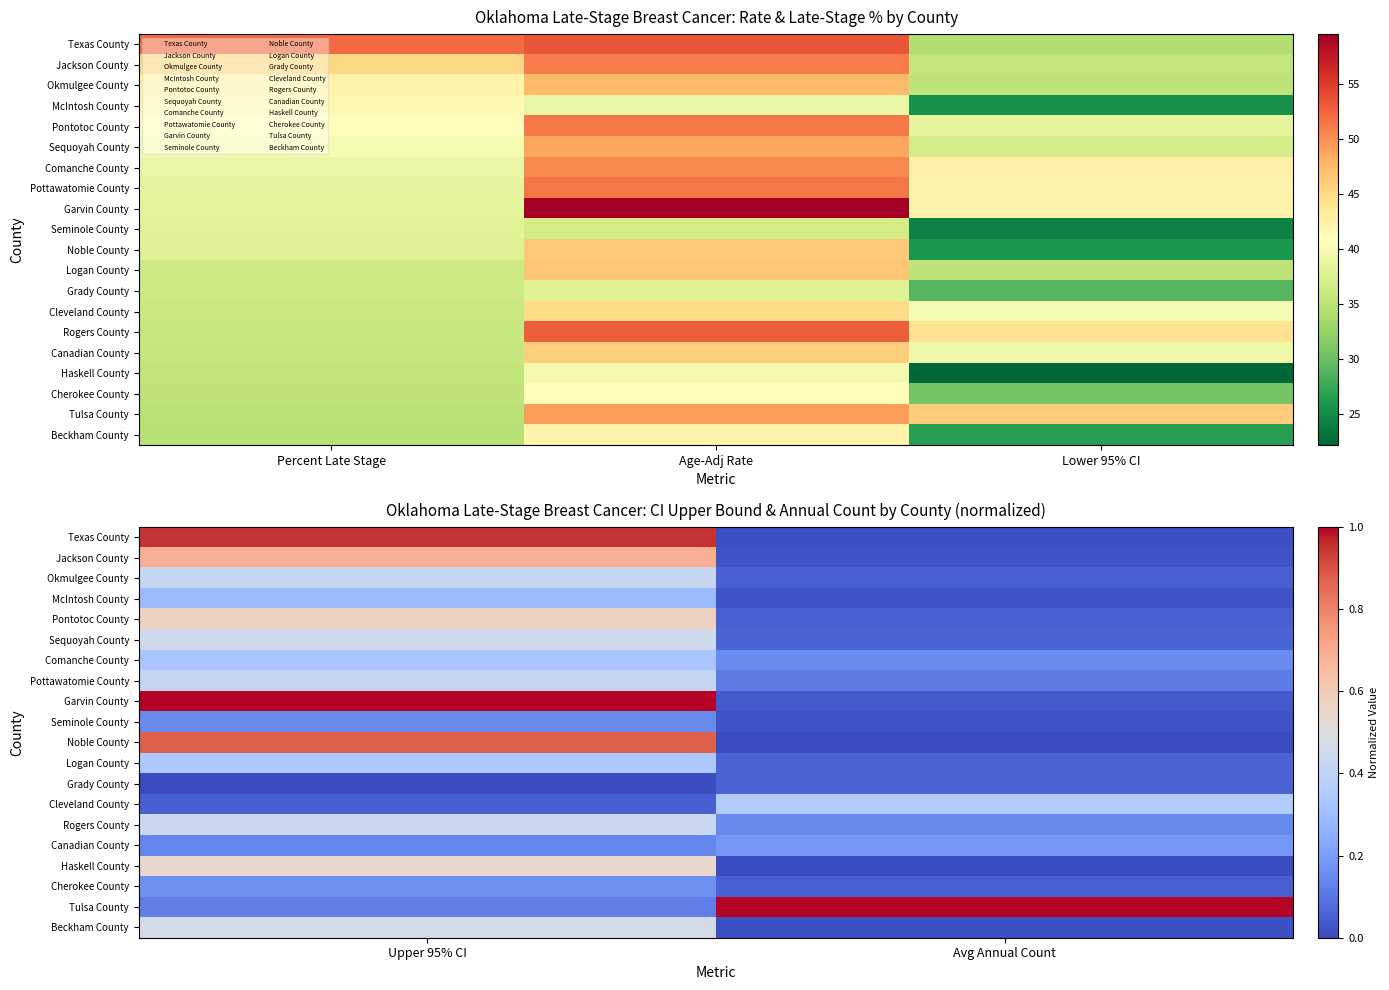

Which series changed the most between Upper 95% CI and Avg Annual Count?

Garvin County